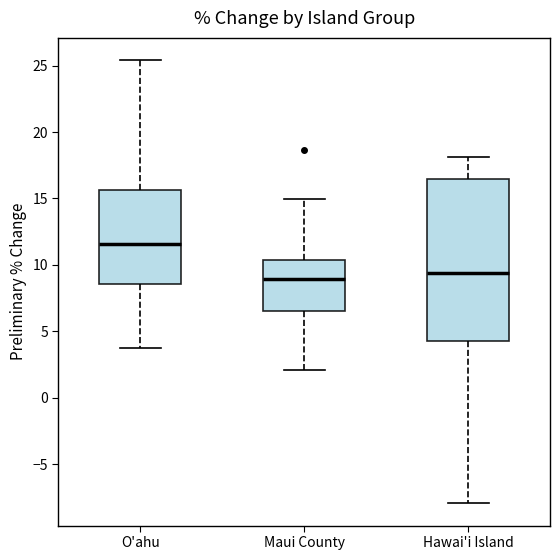

Reading left to right, transcribe this box plot: for each box, give where its median line is, the range the box spans, and where its two whiskers end, as read against the y-axis. The values are not printed on the chart, so give them approximately, as read against the axis.

O'ahu: median 11.5, box 8.5 to 15.5, whiskers 3.5 to 25.5
Maui County: median 9.0, box 6.5 to 10.5, whiskers 2.0 to 15.0
Hawai'i Island: median 9.5, box 4.0 to 16.5, whiskers -8.0 to 18.0